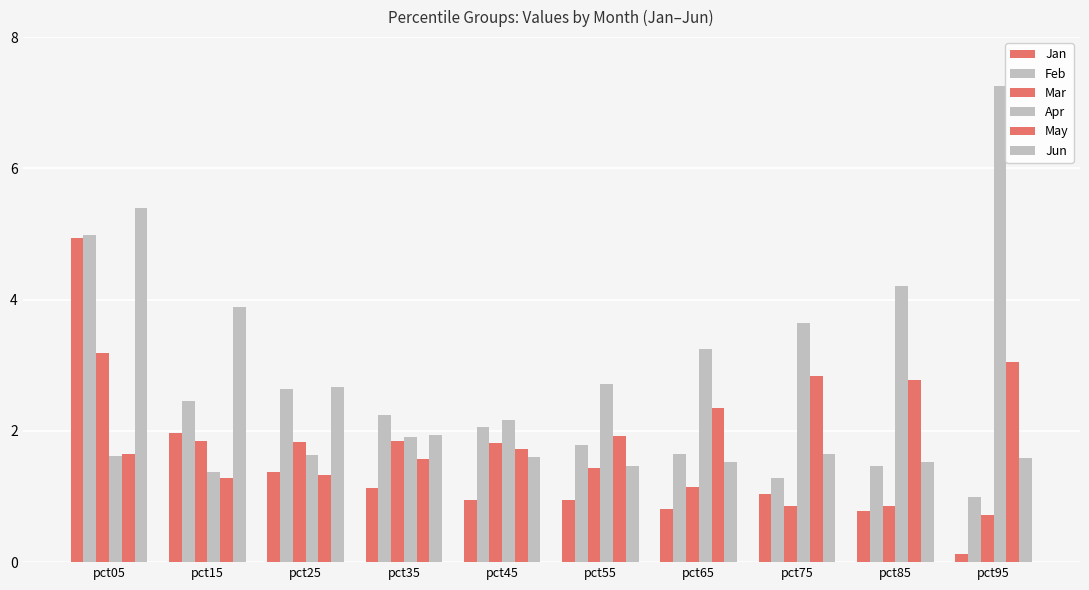

How many bars are there in total?

60